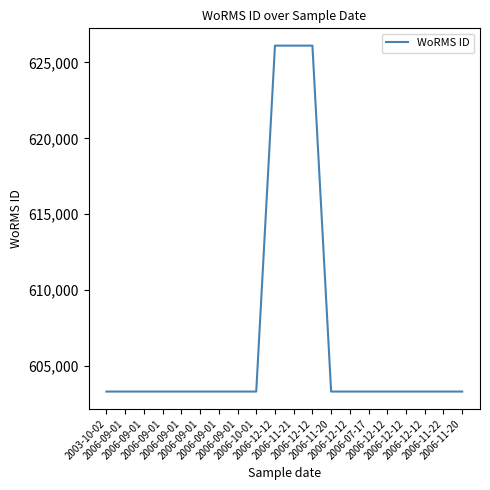

The value at 2006-12-12 is 603321. True or false?

True